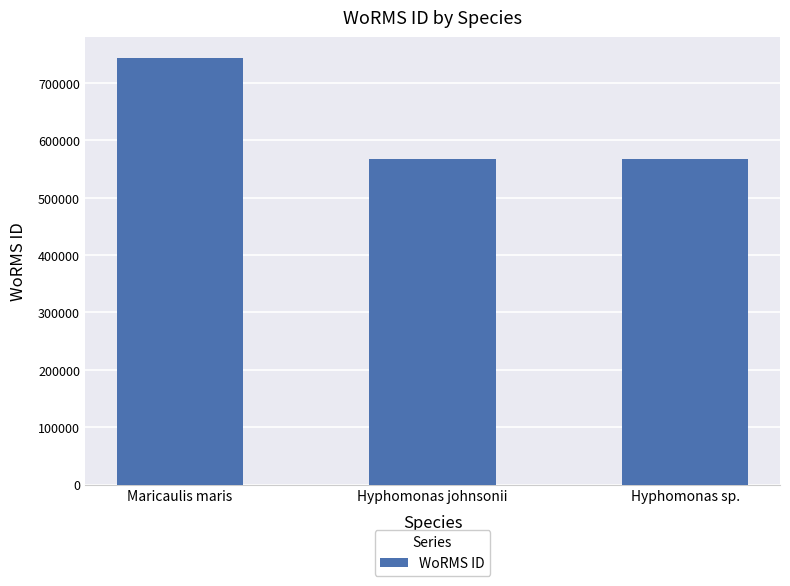

What is the sum of all values?

1878148